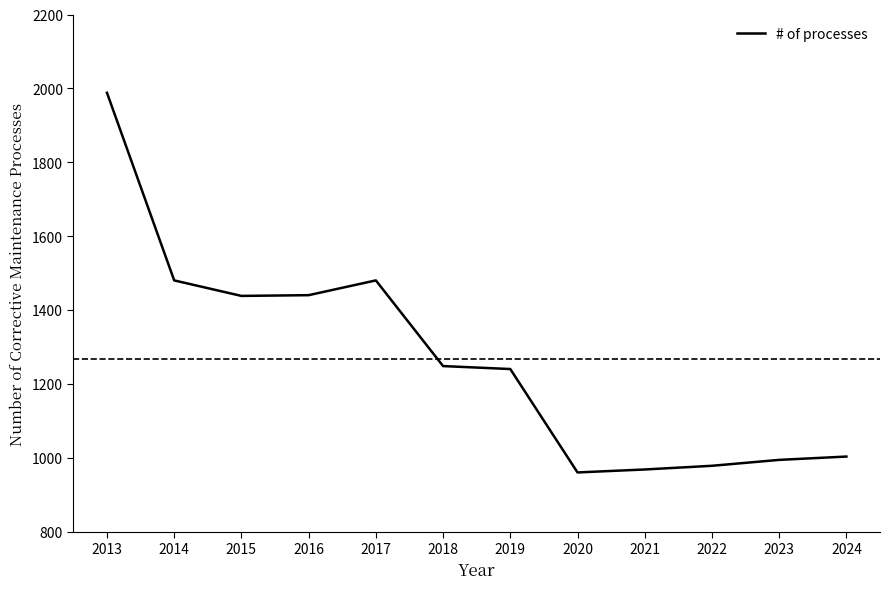

Does the chart have visible grid lines?

No